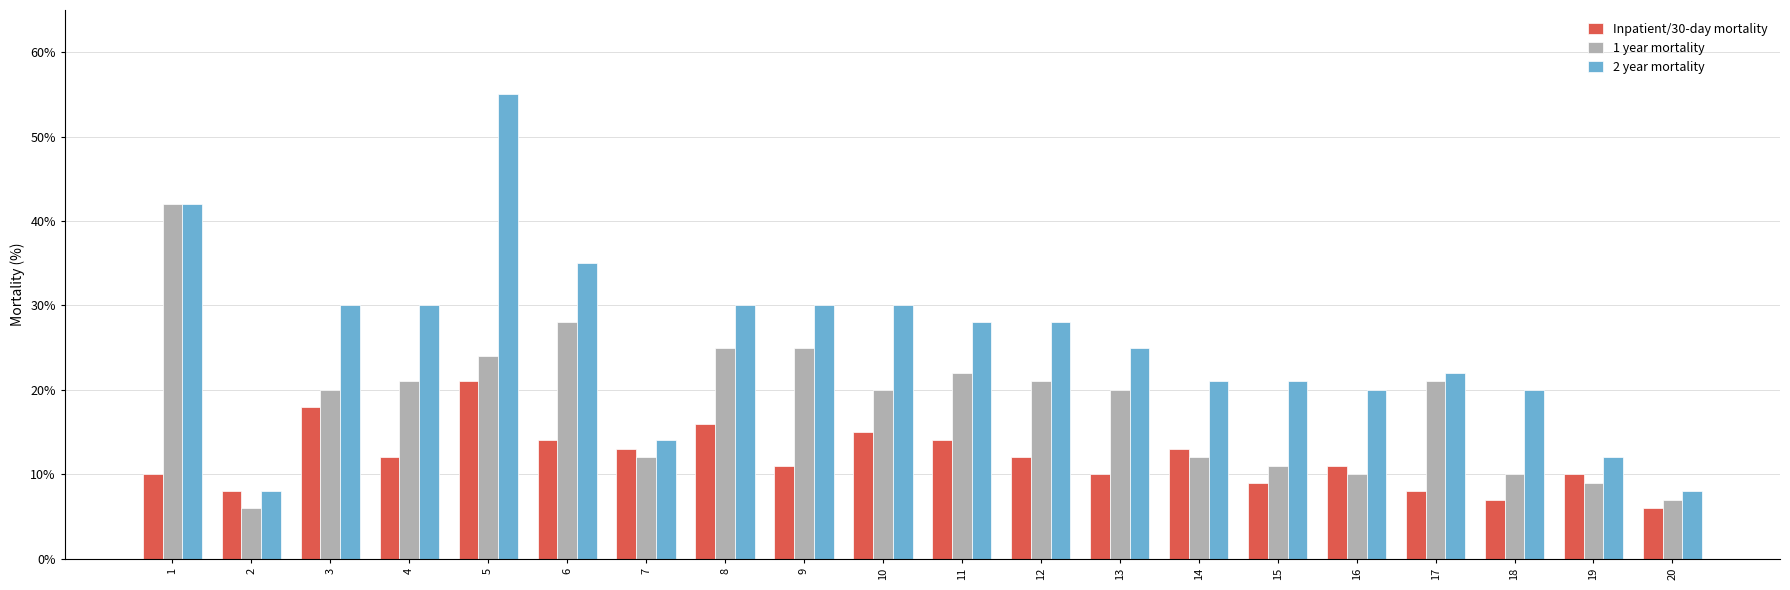

Which category has the lowest value in the 1 year mortality series?

2